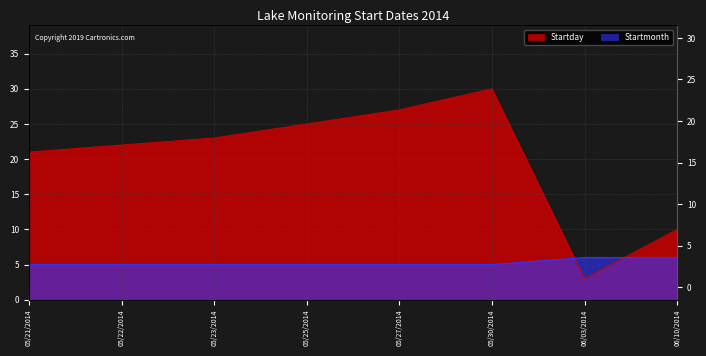

What is the maximum value for Startmonth?

6